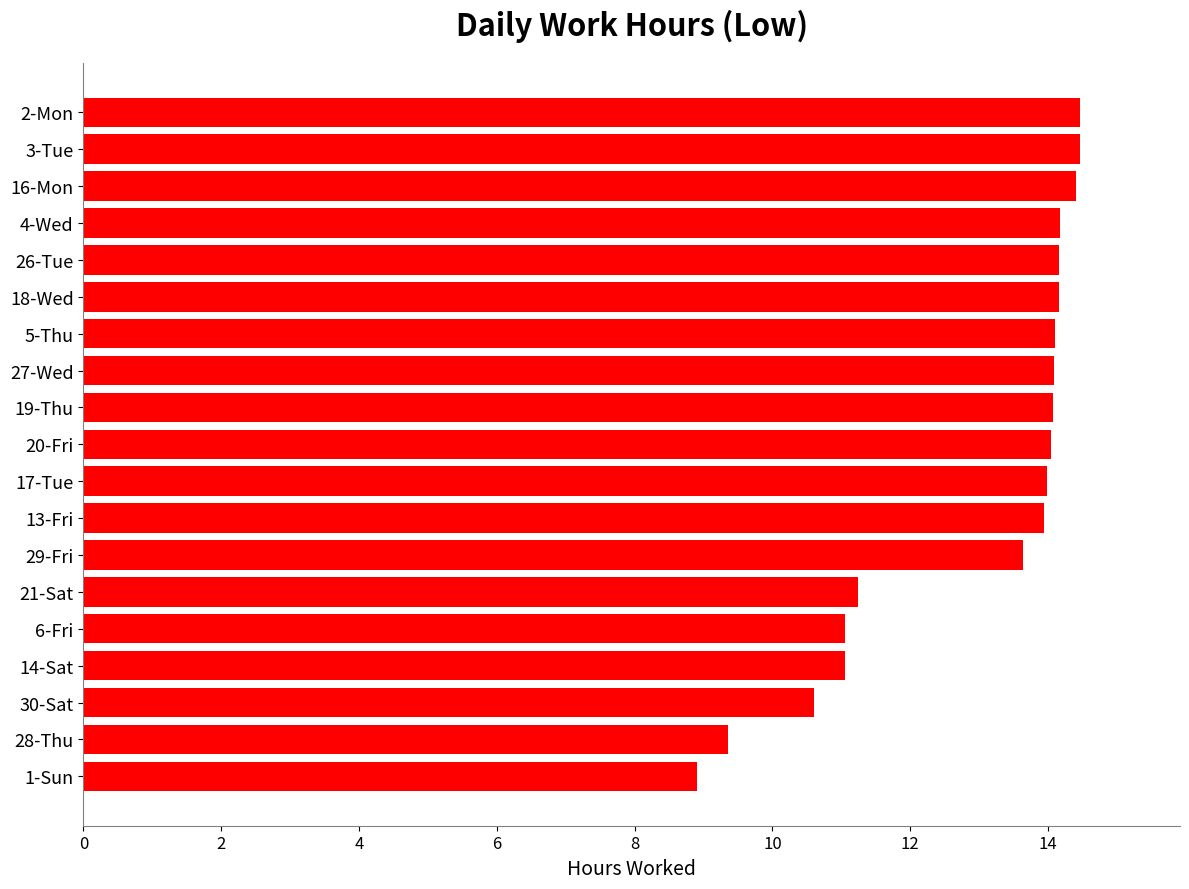

True or false: the data shows 8.9 at 1-Sun.

True